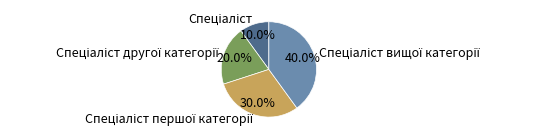

Does any single category account for the majority?

No